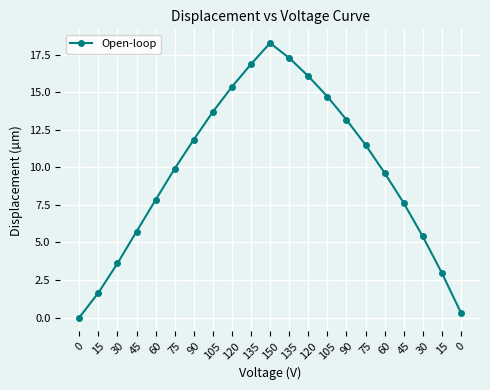

Rank the categories by value from lowest to highest.

0, 0, 15, 15, 30, 30, 45, 45, 60, 60, 75, 75, 90, 90, 105, 105, 120, 120, 135, 135, 150